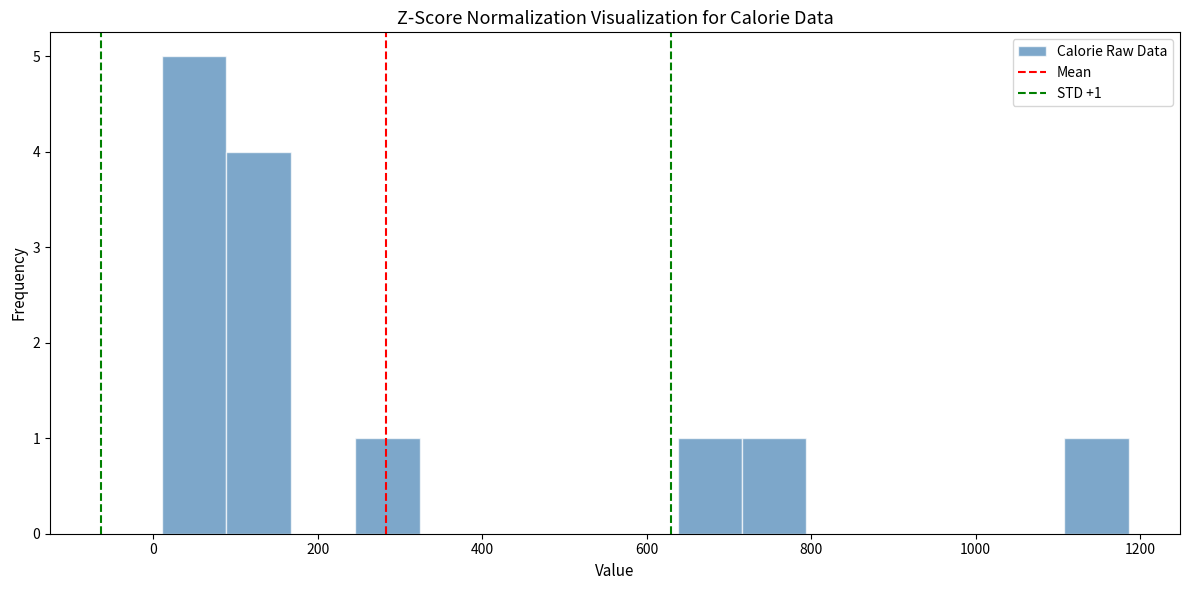

Around what value on the x-axis is the tallest bar? Give the approximate position of its centre, as read against the axis.

40